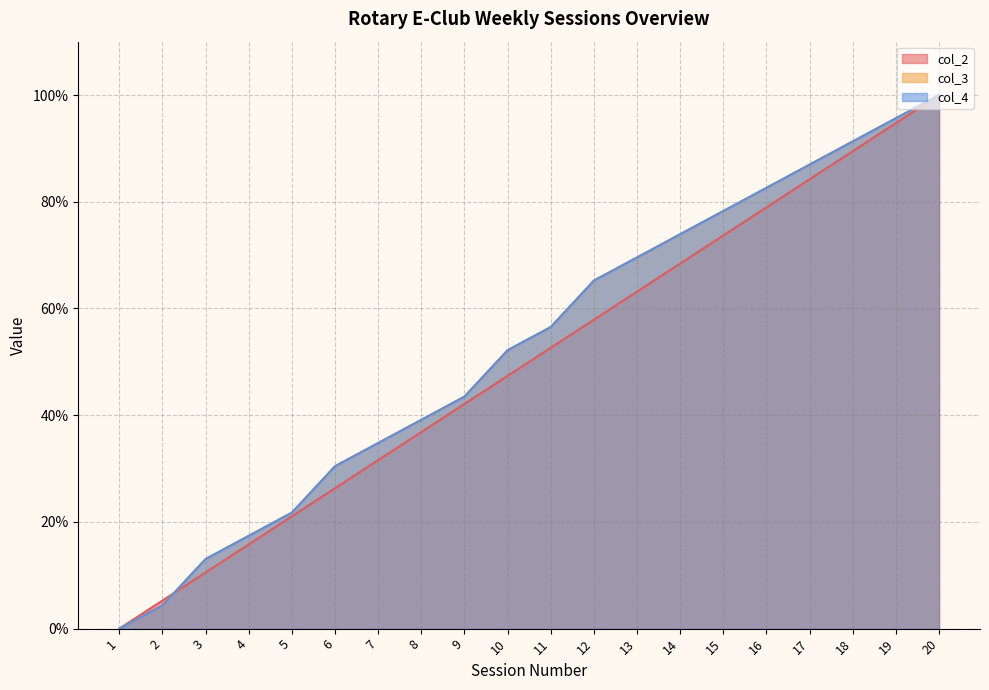

Which category has the highest value in the col_2 series?

20